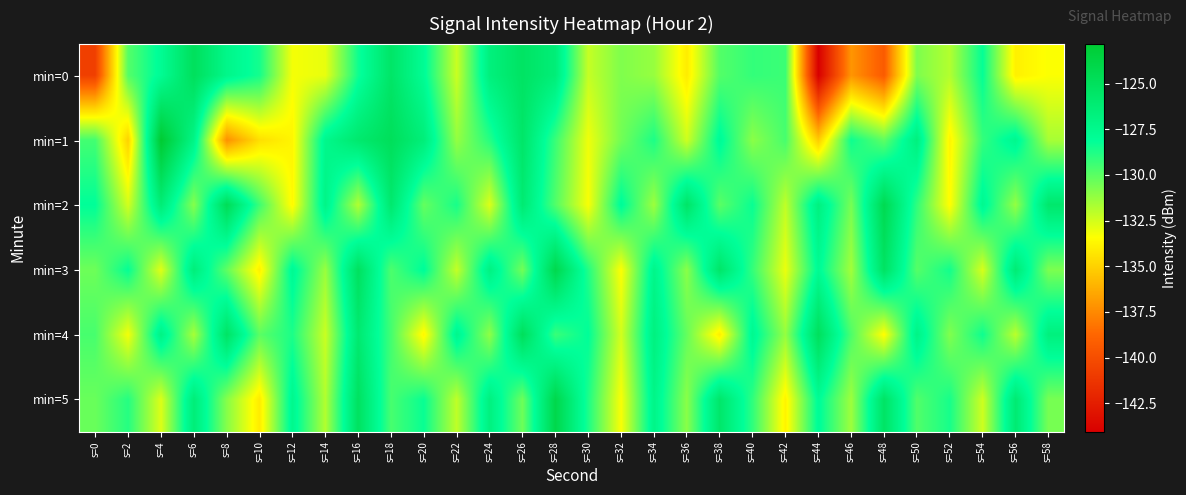

What is the maximum value shown in the chart?

-122.8